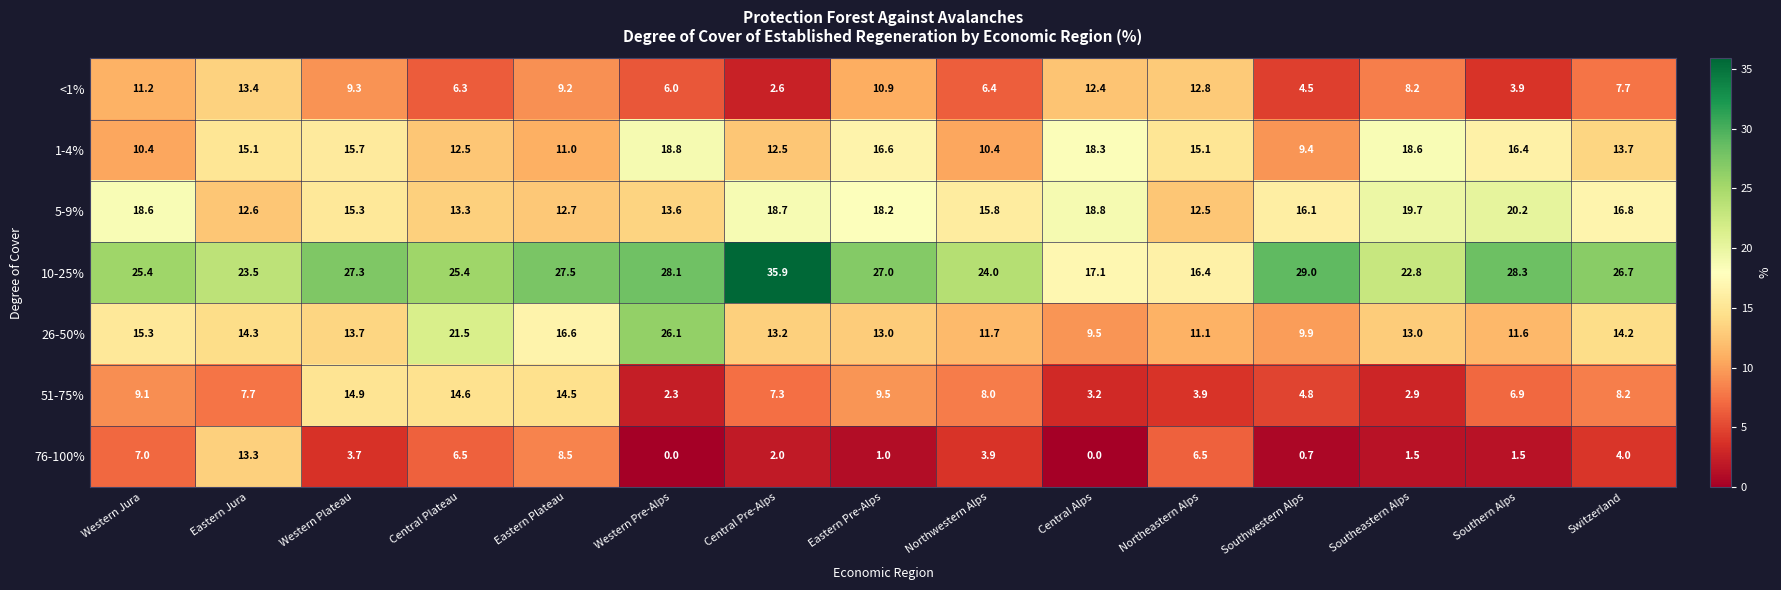

The 26-50% series shows 5.2 at Western Jura. True or false?

False